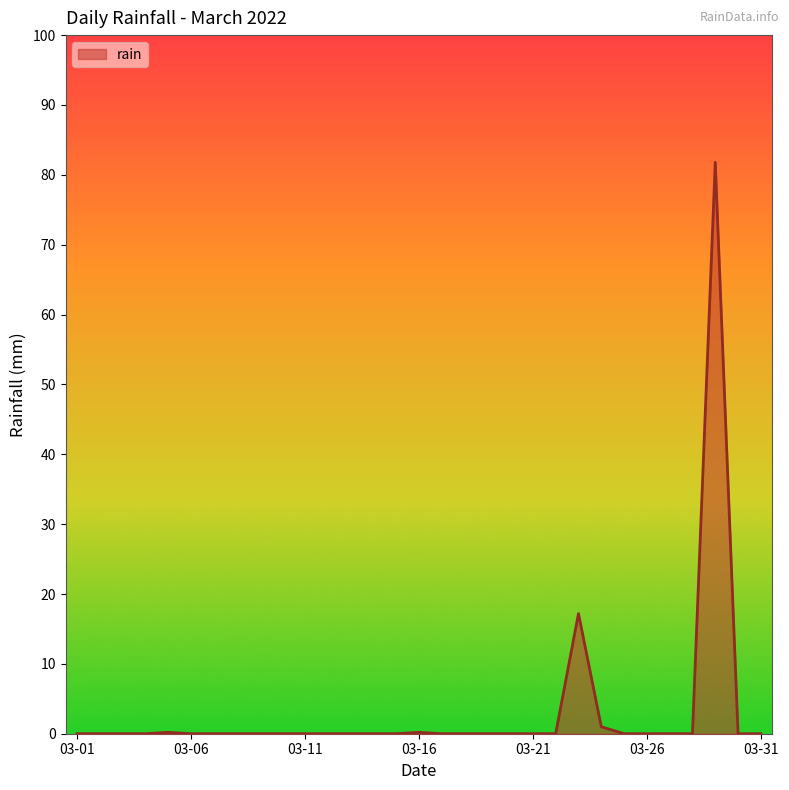

How many lines are shown in the chart?

1